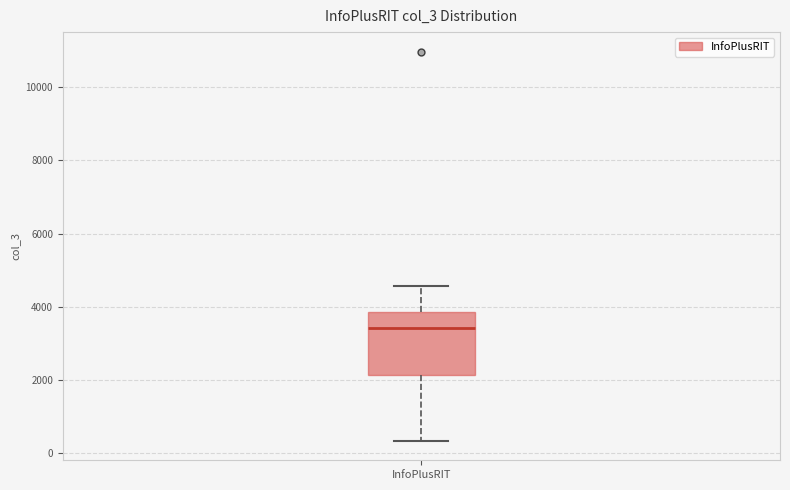

Transcribe this box plot: give where the median line is, the range the box spans, and where the two whiskers end, as read against the y-axis. The values are not printed on the chart, so give them approximately, as read against the axis.

median 3400, box 2200 to 3800, whiskers 400 to 4600